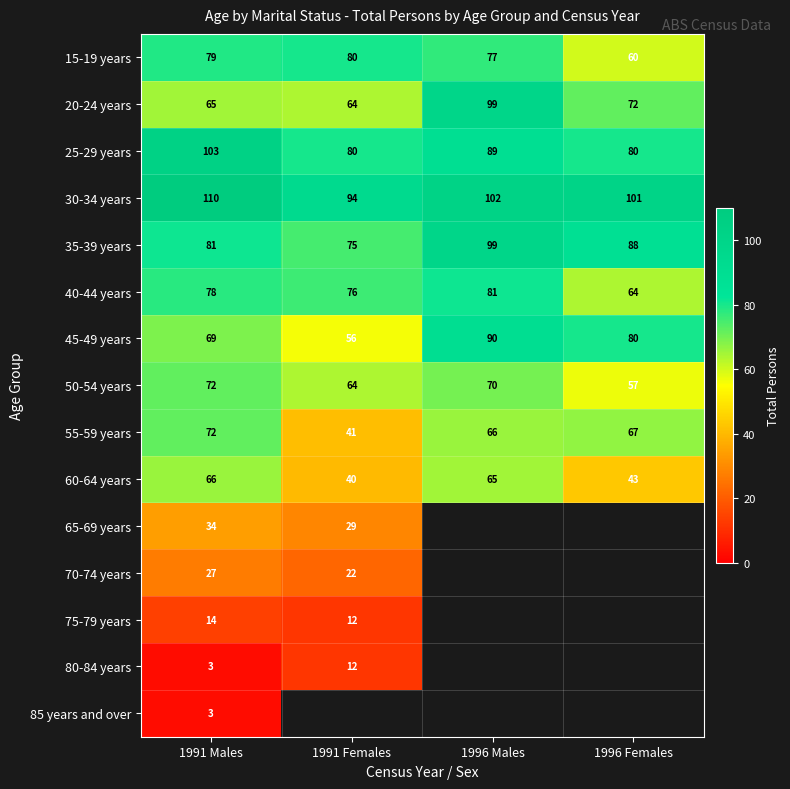

What is the greatest value displayed?

110.0